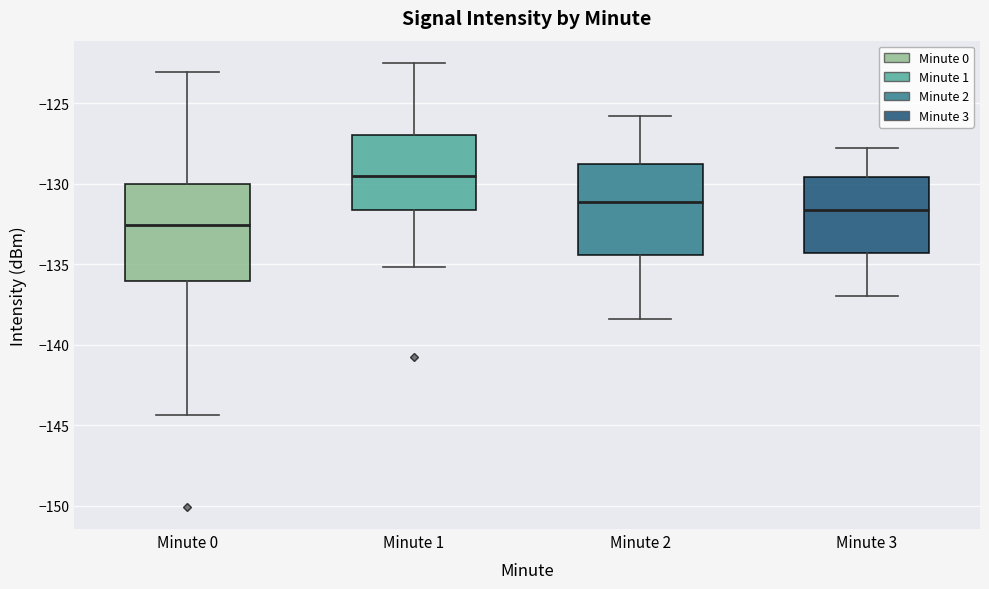

Which box's median line is the highest?

Minute 1